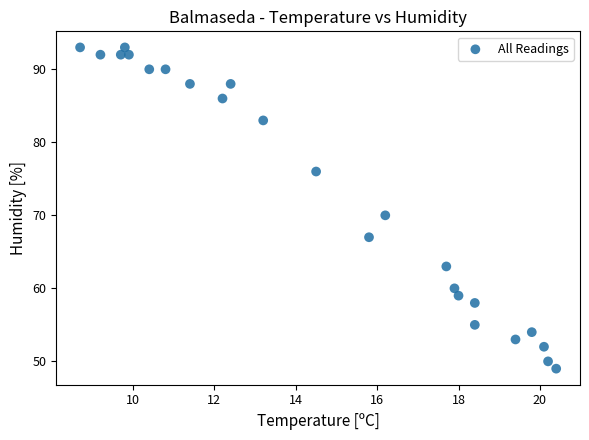

What Y value in the scatter plot is closest to 71?

70